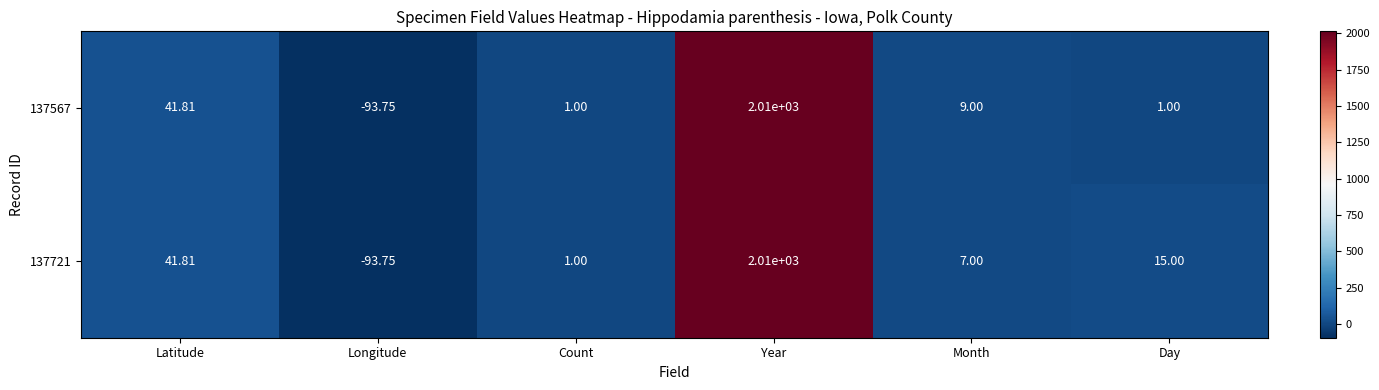

Where does the 137721 series first go above 15?

Latitude